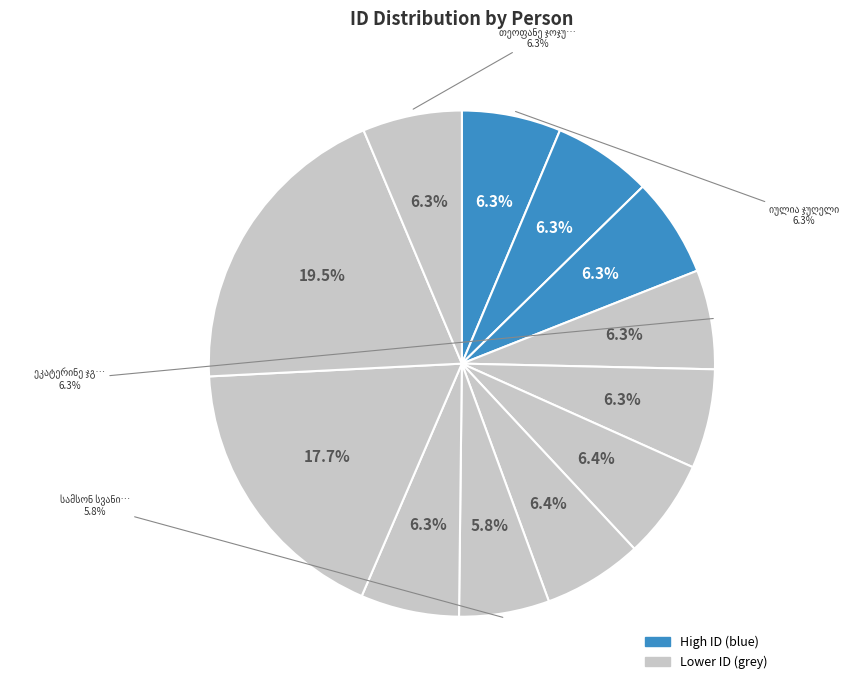

The თეოფანე ჯოჯუა slice represents 16% of the pie. True or false?

False